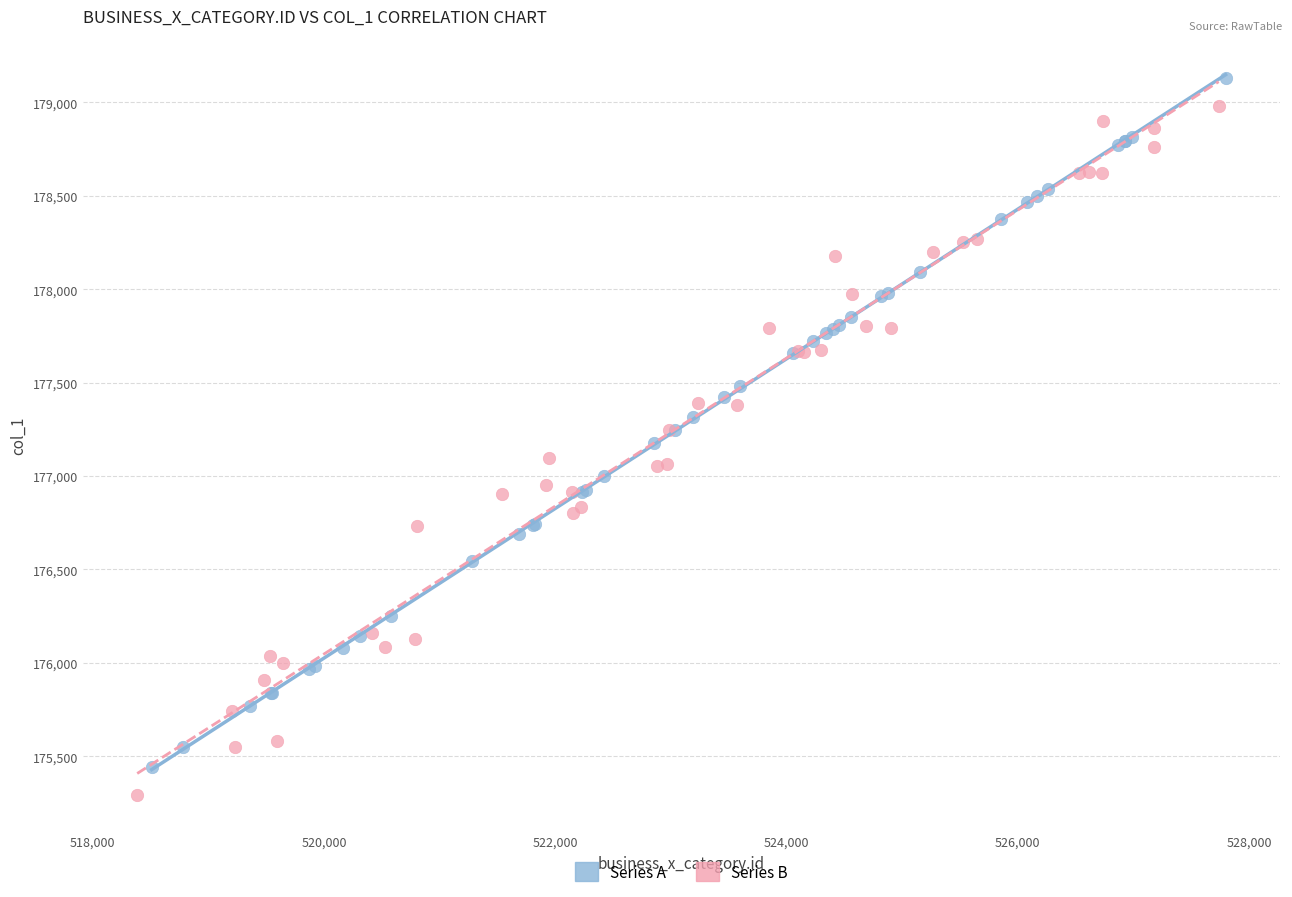

Which series has the widest spread of Y values?

Series A